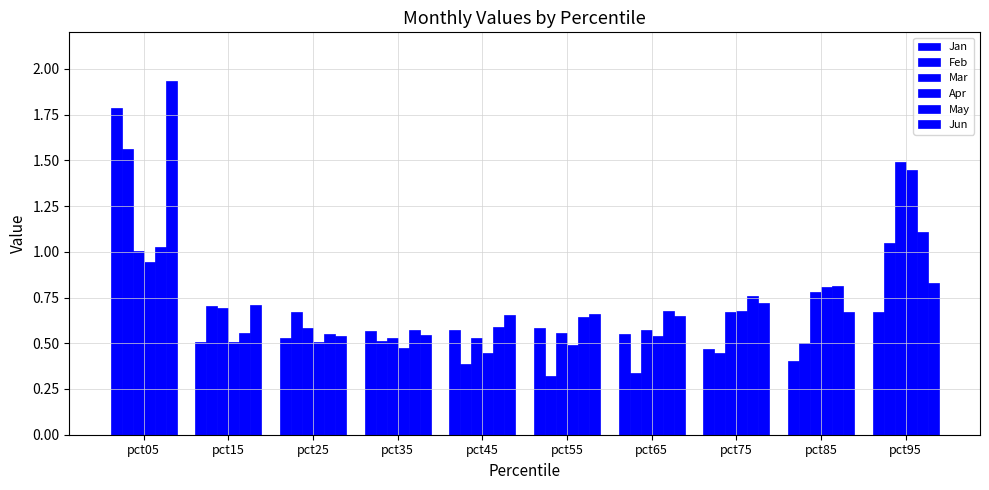

How many series are shown in this chart?

6